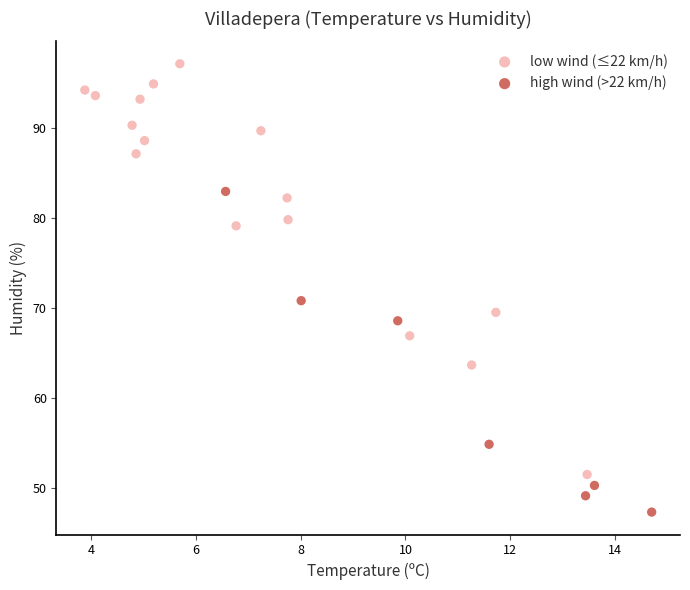

Which series contains the highest Y value?

low wind (≤22 km/h)